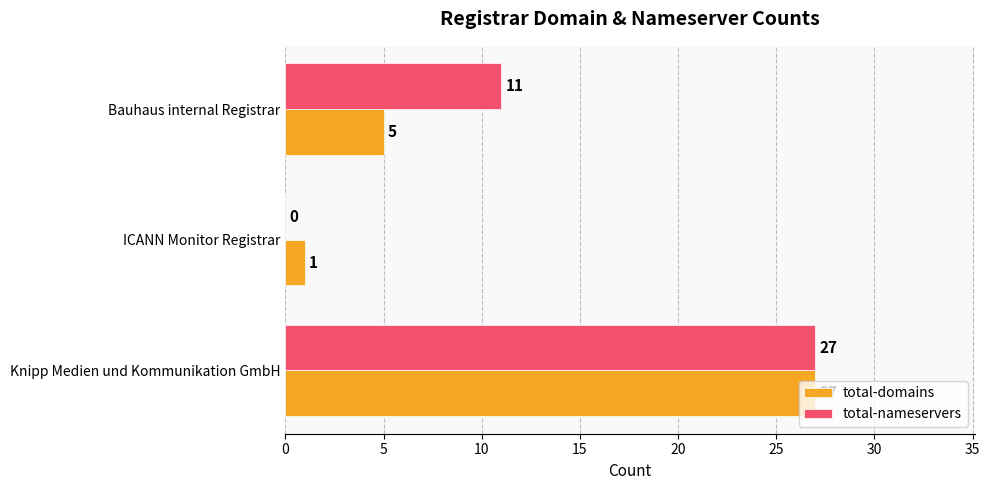

Which series has the largest total across all categories?

total-nameservers